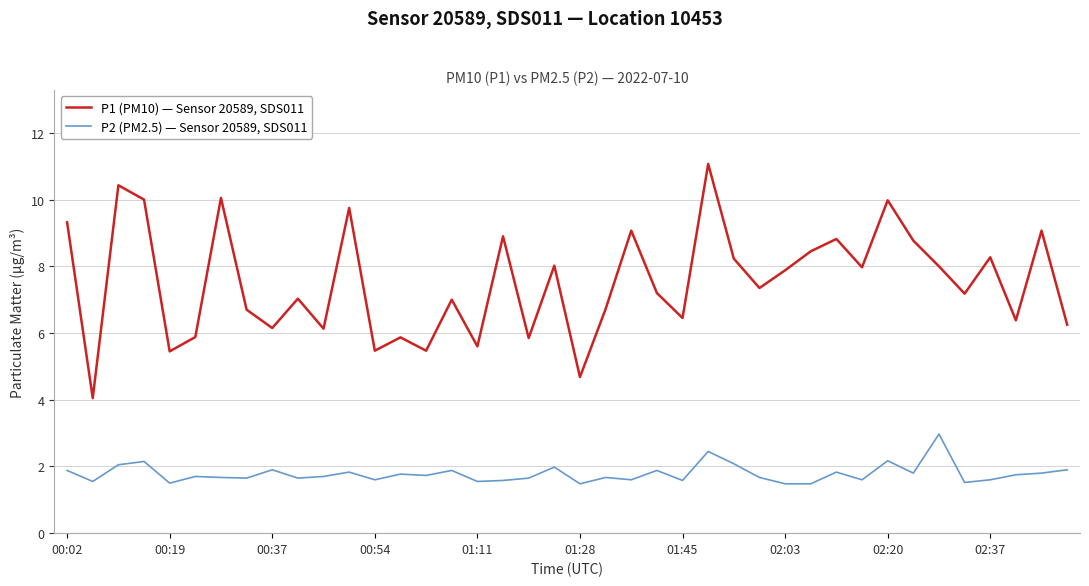

True or false: P1 (PM10) — Sensor 20589, SDS011 and P2 (PM2.5) — Sensor 20589, SDS011 intersect in this chart.

False